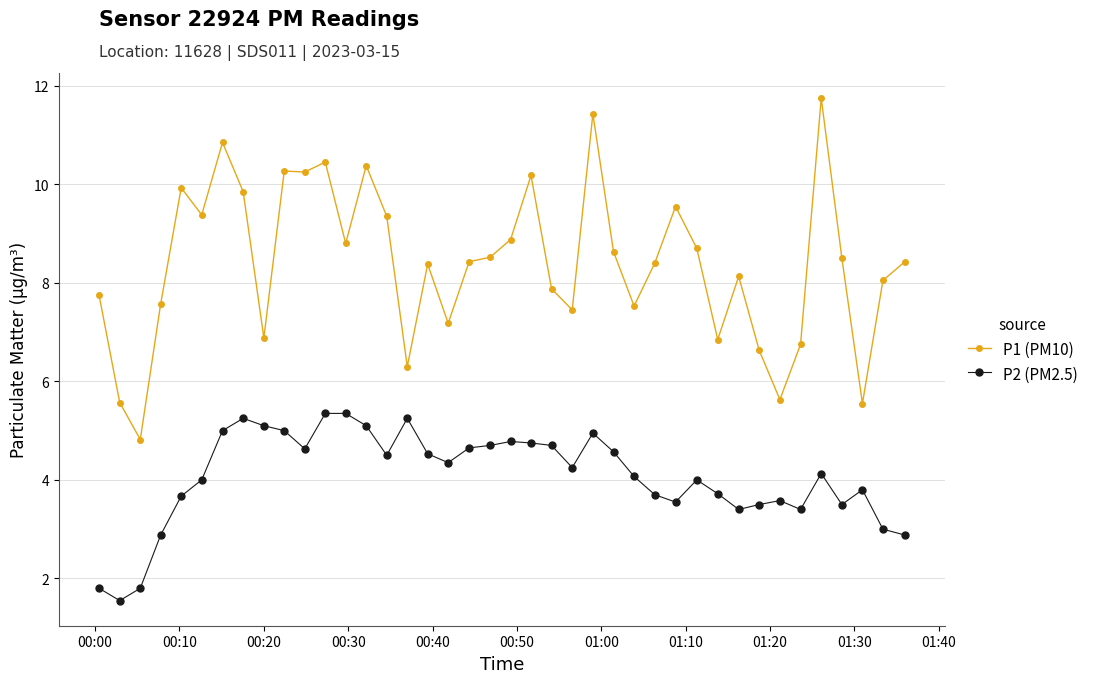

True or false: P2 (PM2.5) and P1 (PM10) cross at least once.

False